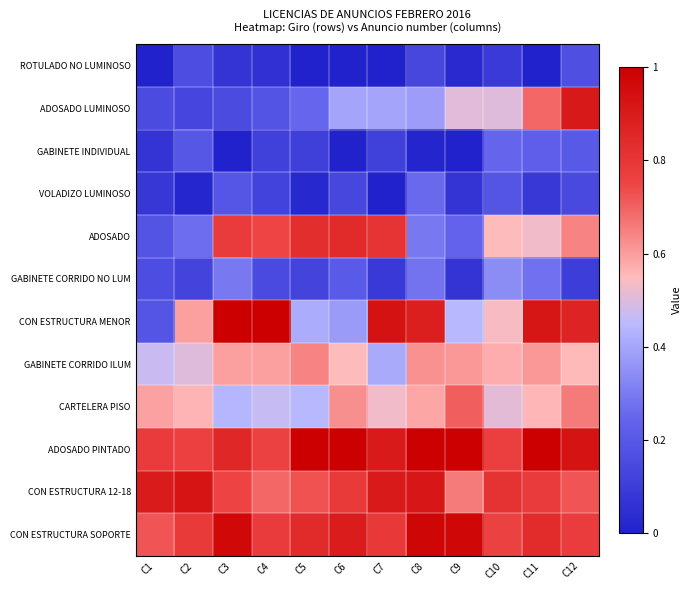

The ADOSADO LUMINOSO series shows 0.1 at C4. True or false?

False